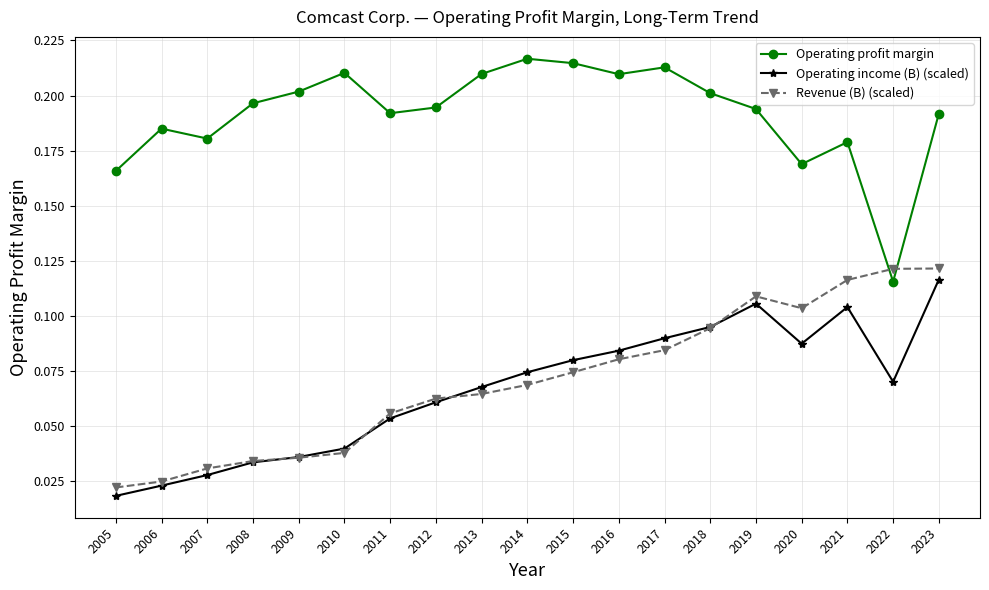

Is the value of Revenue (B) (scaled) at 2008 greater than the value of Operating profit margin at 2007?

No